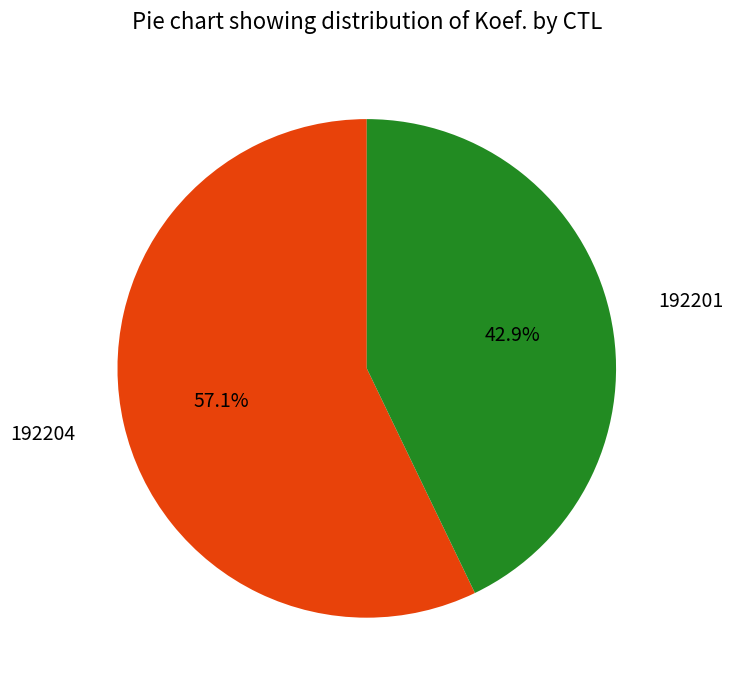

Is there any slice that represents more than half of the pie?

Yes